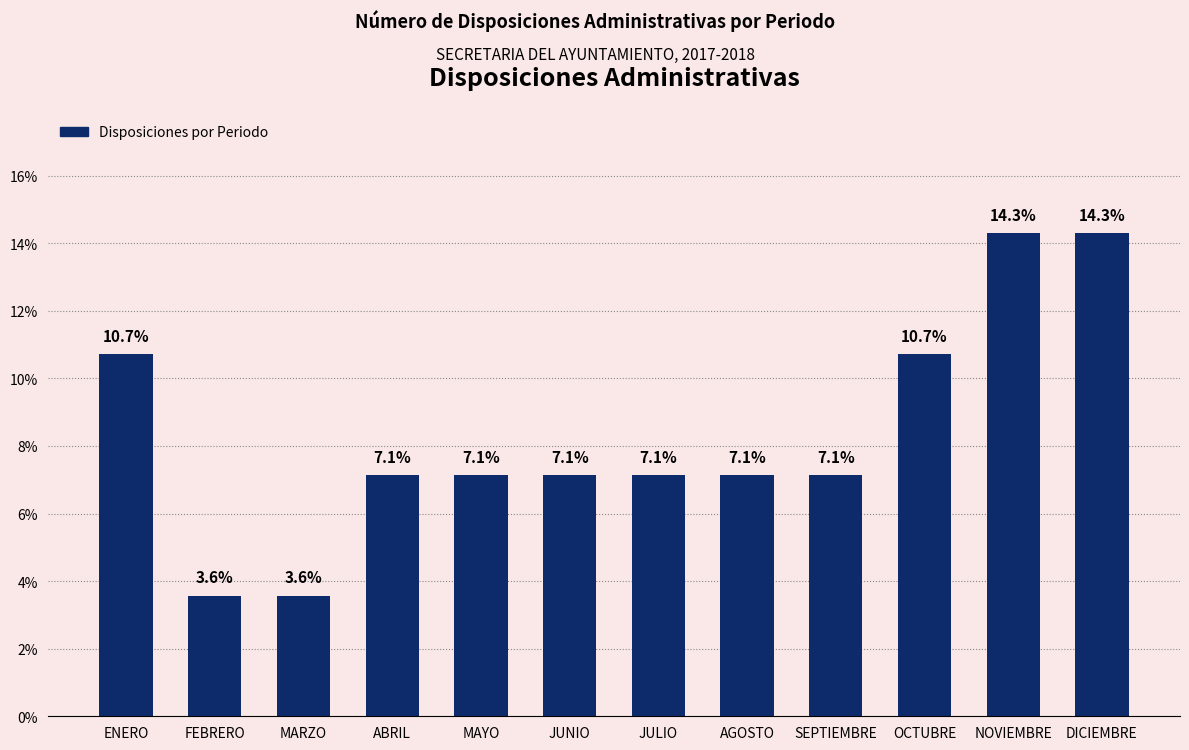

Is it true that the value at JUNIO is 0.1?

False